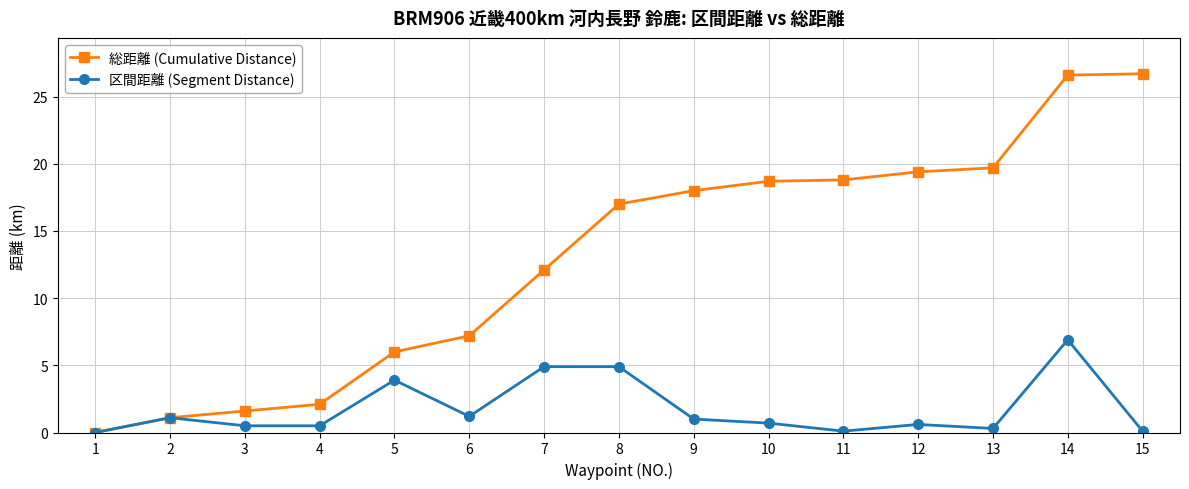

Which series changed the most between 3 and 7?

総距離 (Cumulative Distance)